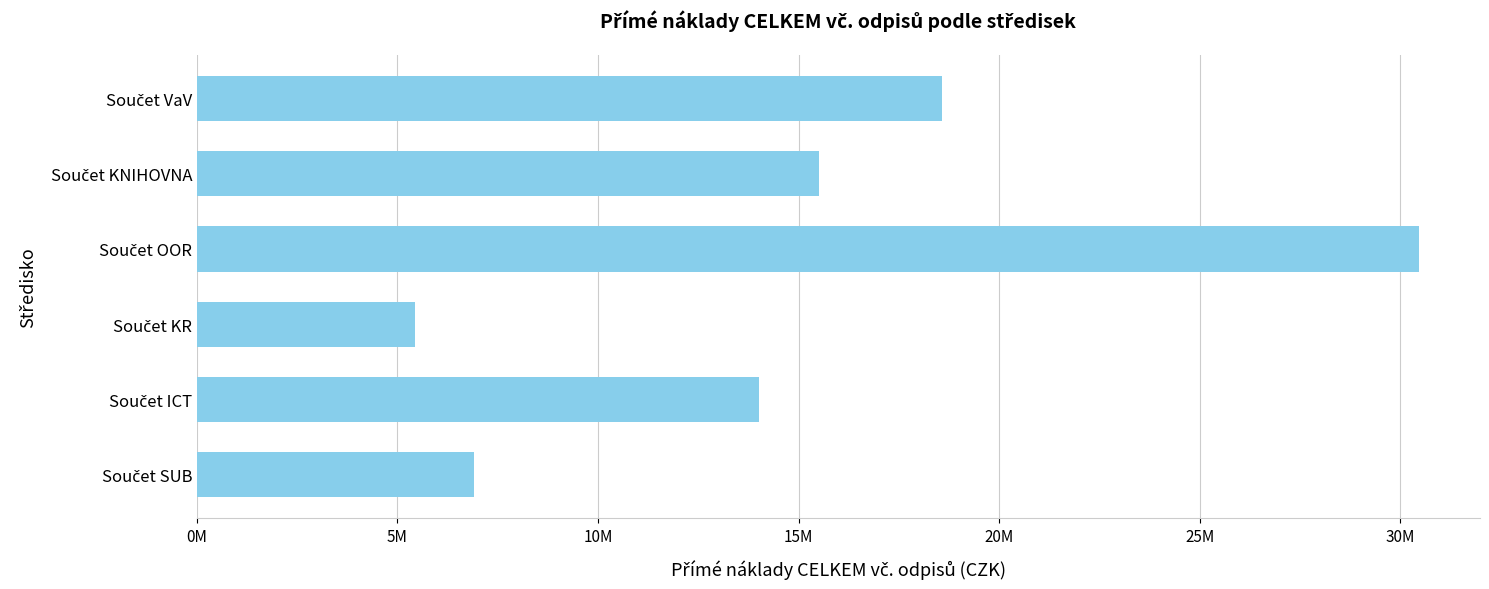

Are the bars horizontal?

Yes